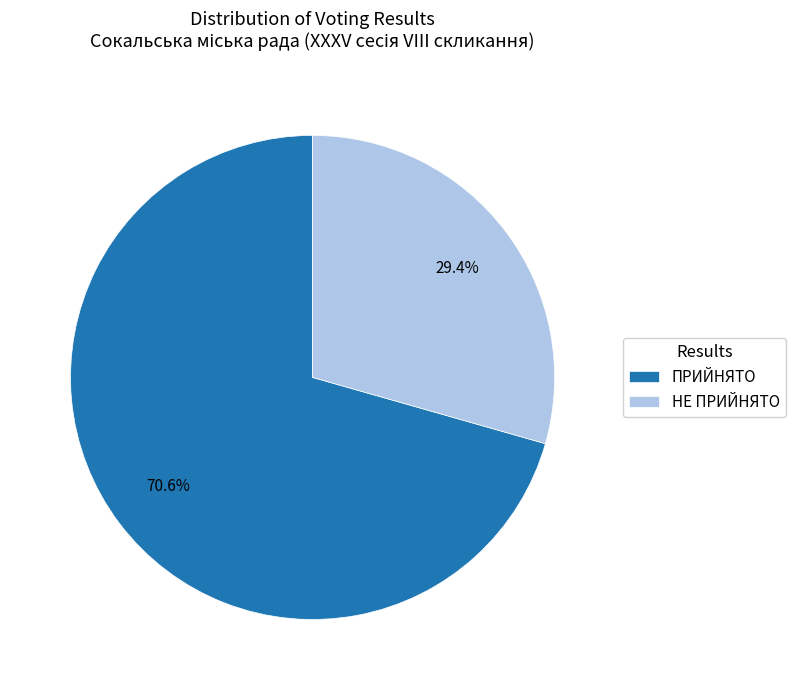

How many segments does this pie chart have?

2